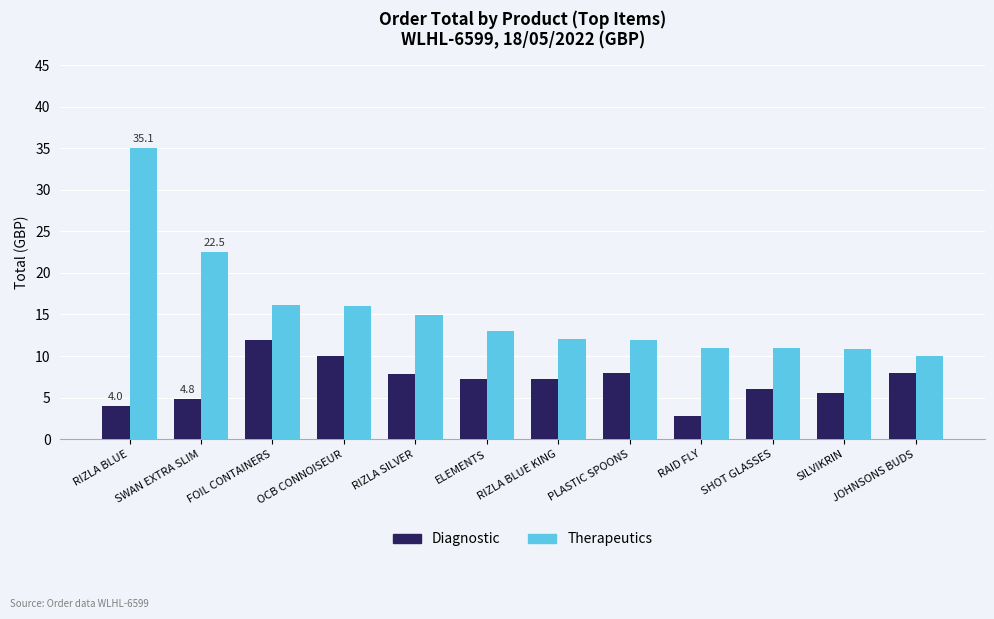

How many groups of bars are there?

12